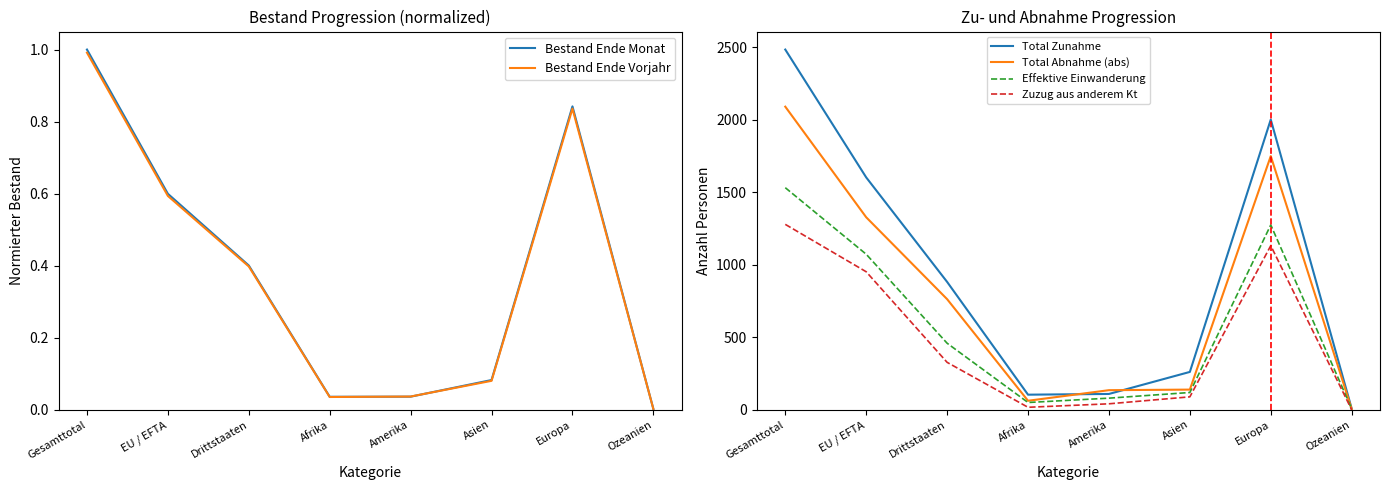

What is the label of the 8th point from the left?

Ozeanien